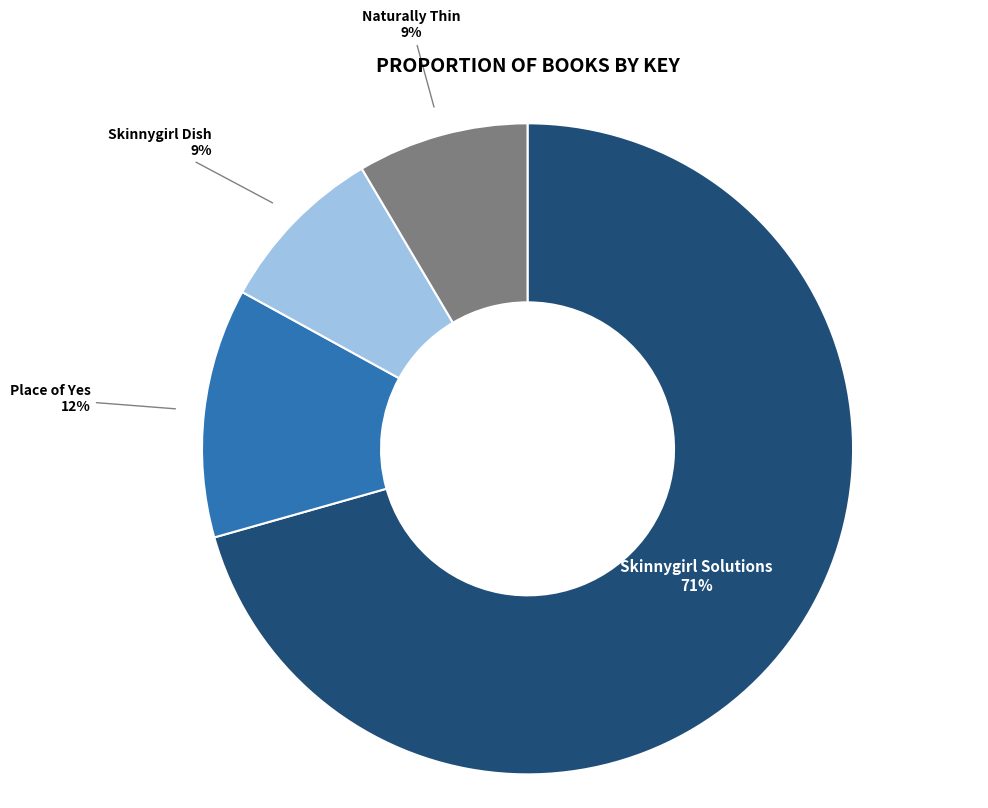

To the nearest percent, what is the average slice percentage?

25%